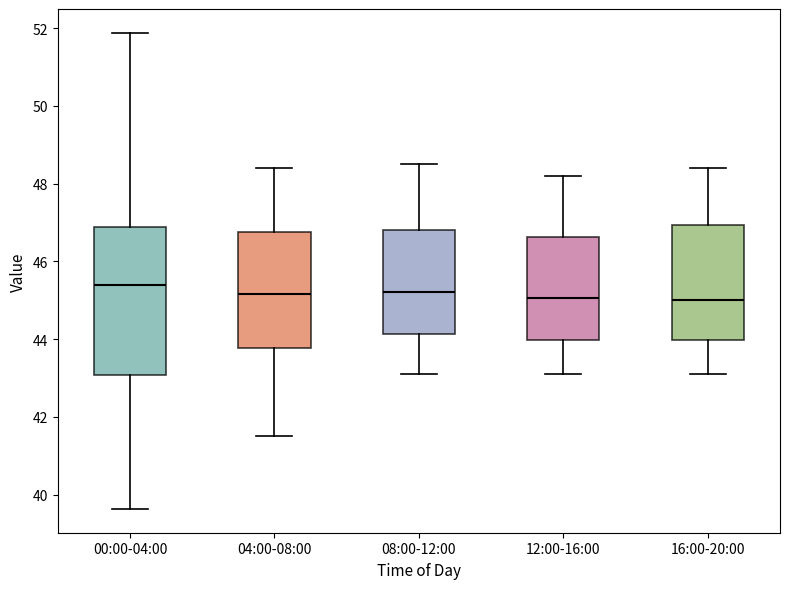

Reading left to right, read every box against the y-axis: the position of its median line, the range the box covers, and the ends of its whiskers. The values are not printed on the chart, so give them approximately, as read against the axis.

00:00-04:00: median 45.4, box 43.0 to 46.8, whiskers 39.6 to 51.8
04:00-08:00: median 45.2, box 43.8 to 46.8, whiskers 41.6 to 48.4
08:00-12:00: median 45.2, box 44.2 to 46.8, whiskers 43.2 to 48.6
12:00-16:00: median 45.0, box 44.0 to 46.6, whiskers 43.2 to 48.2
16:00-20:00: median 45.0, box 44.0 to 47.0, whiskers 43.2 to 48.4